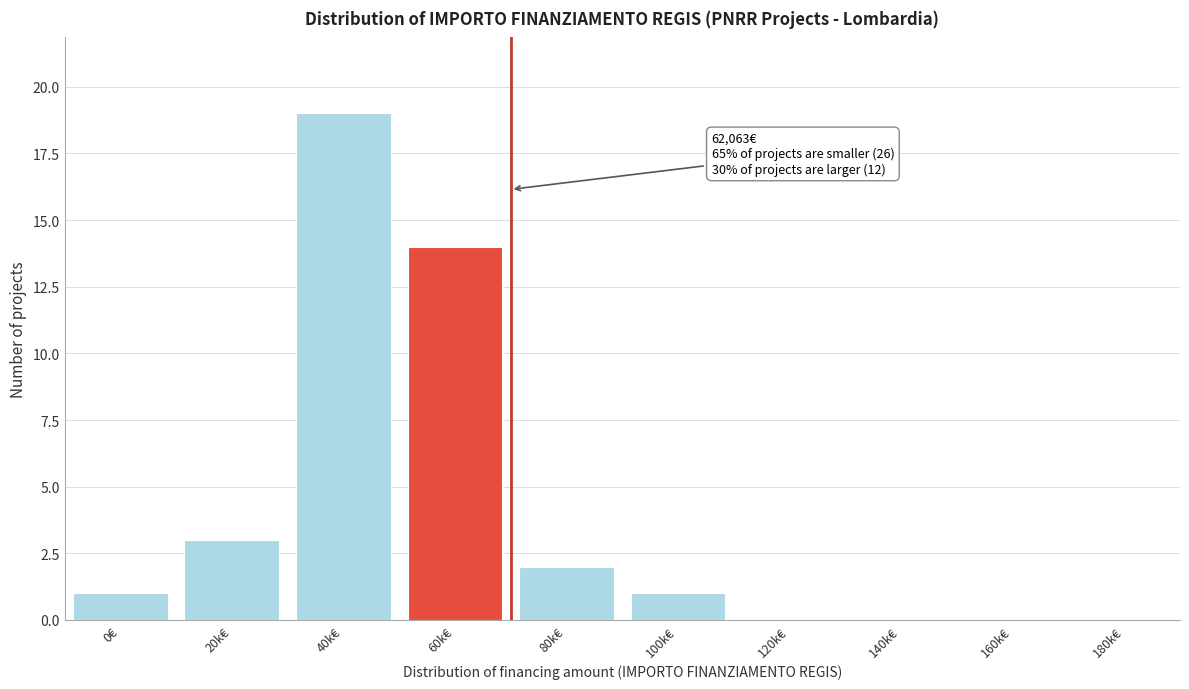

Reading left to right, extract all data points from this chart.

0€=1	20k€=3	40k€=19	60k€=14	80k€=2	100k€=1	120k€=0	140k€=0	160k€=0	180k€=0